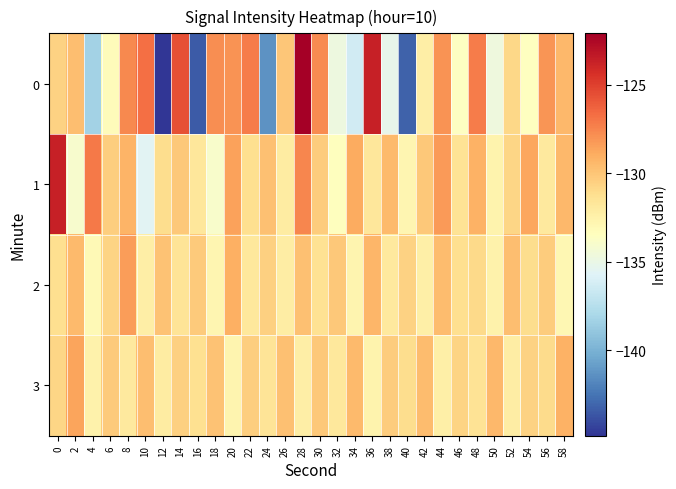

Which series has the largest total across all categories?

1